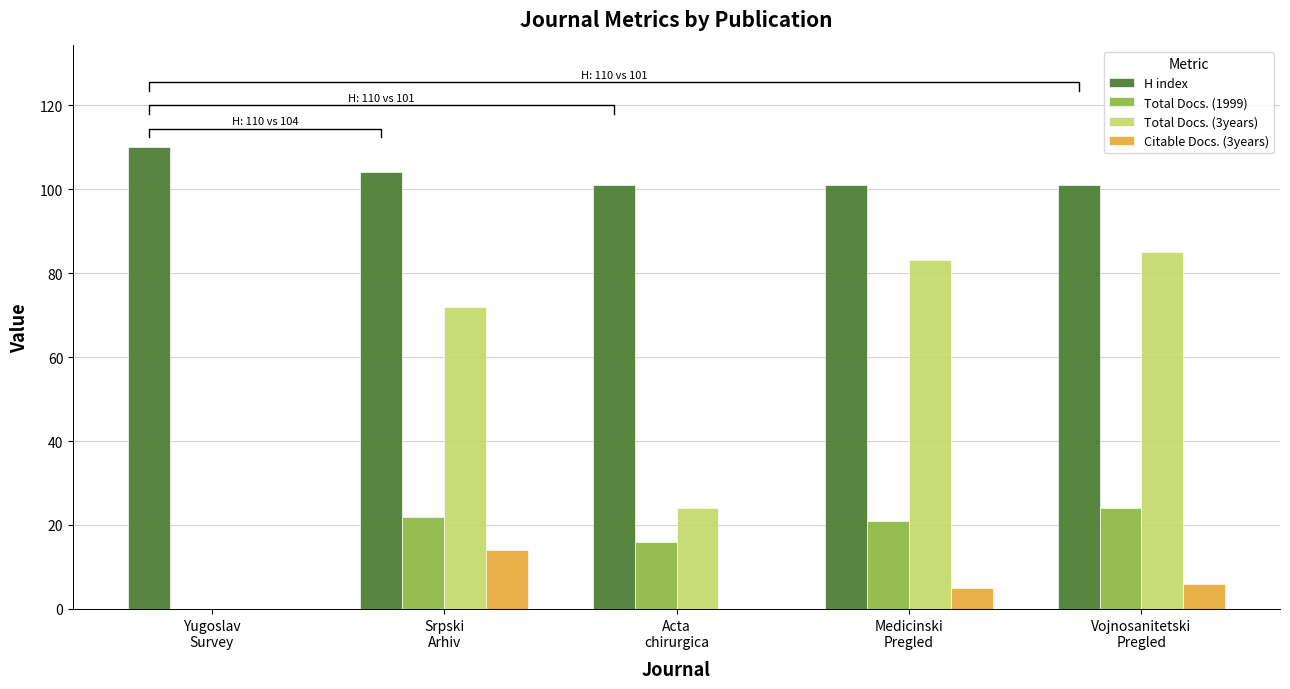

Which category has the lowest value across all series?

Yugoslav
Survey